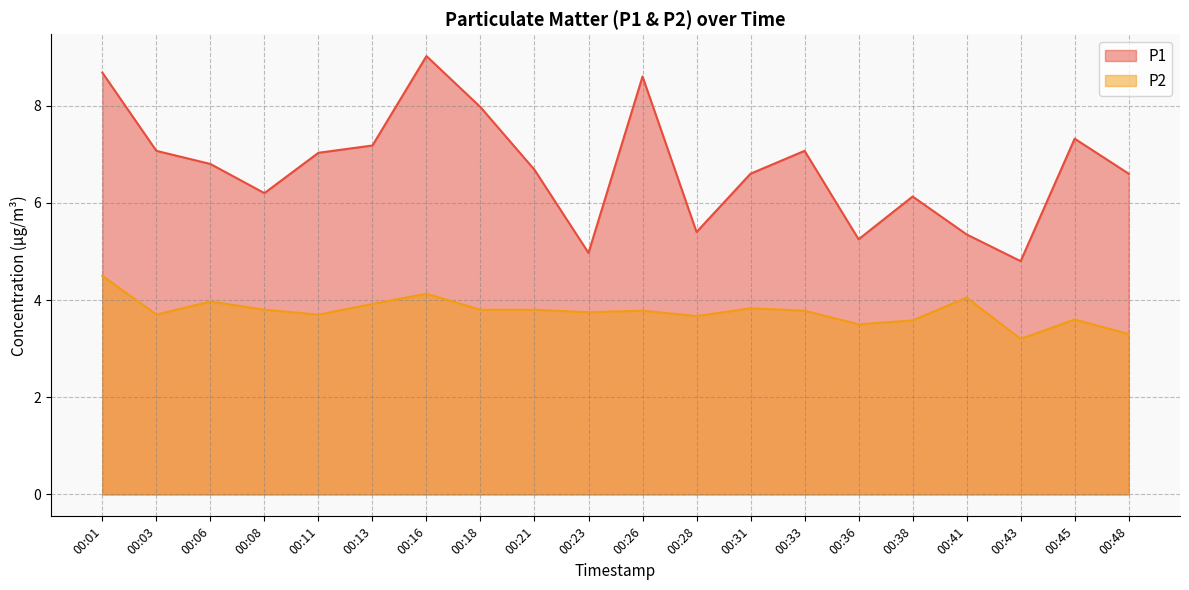

At how many categories does at least one series exceed 3?

20